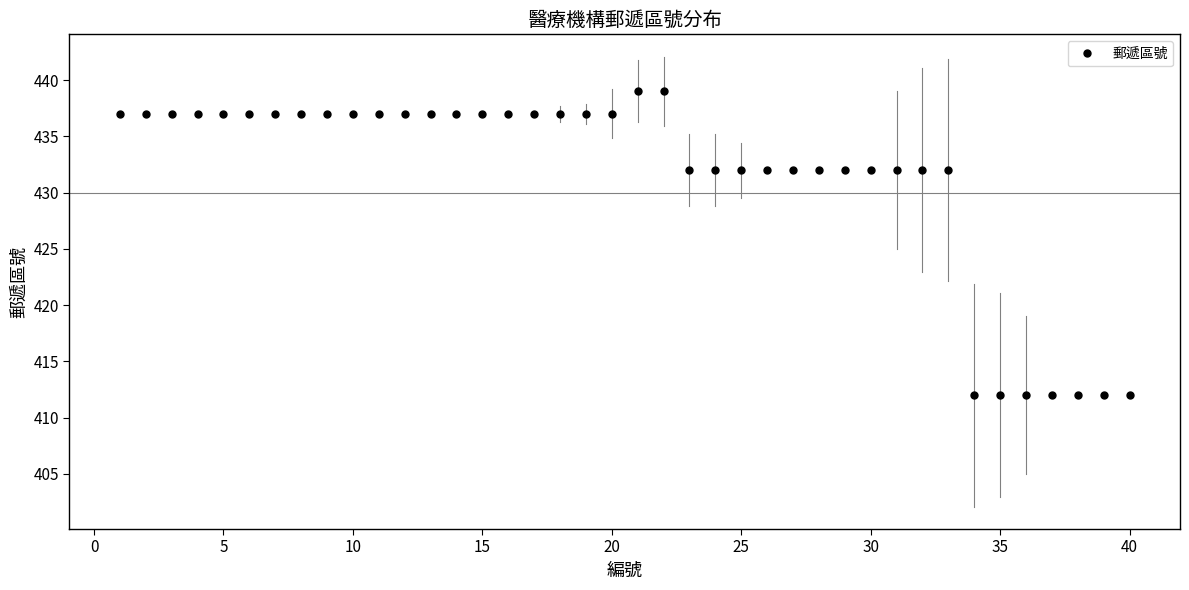

What is the value of the 13th point from the left?

437